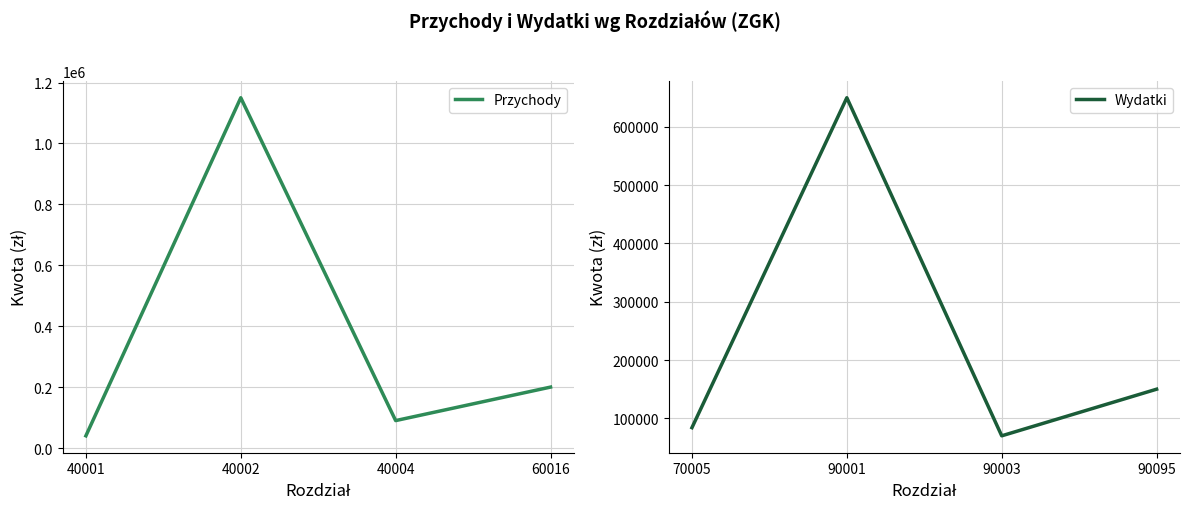

What is the sum of the Przychody values at 40004 and 40002?

1240000